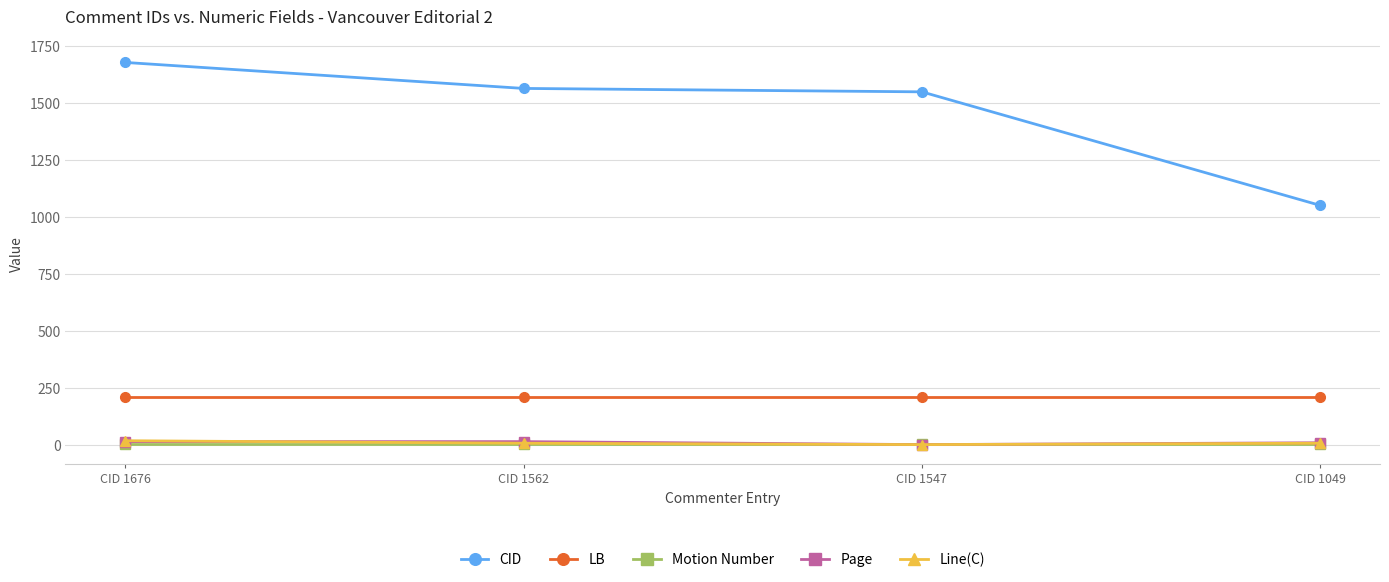

True or false: CID has more than 1 points higher than both neighbors.

False